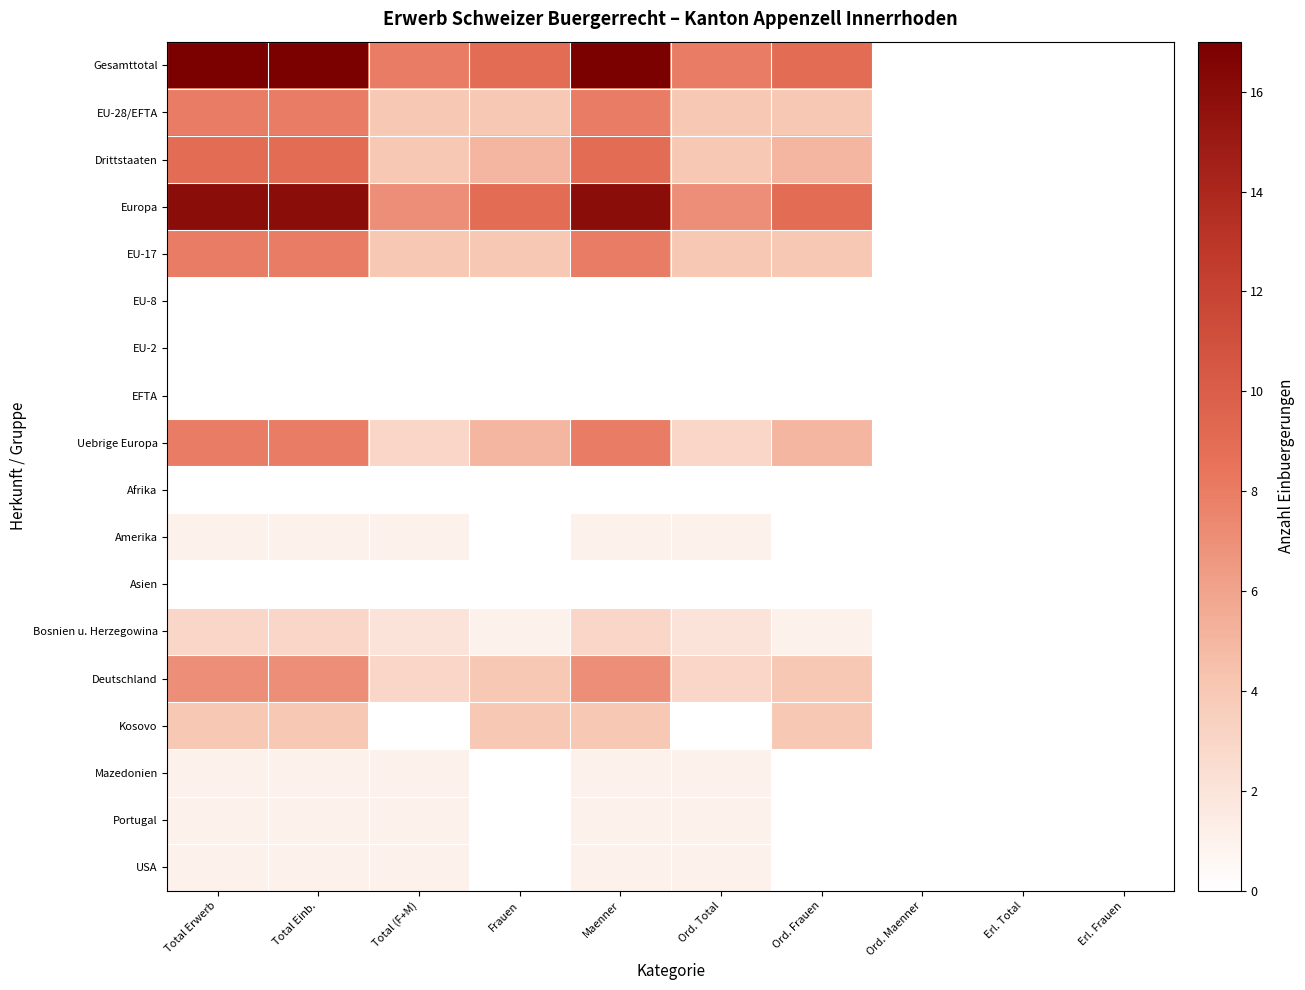

Rank the series at Ord. Frauen from highest to lowest value.

Gesamttotal, Europa, Drittstaaten, Uebrige Europa, EU-28/EFTA, EU-17, Deutschland, Kosovo, Bosnien u. Herzegowina, EU-8, EU-2, EFTA, Afrika, Amerika, Asien, Mazedonien, Portugal, USA